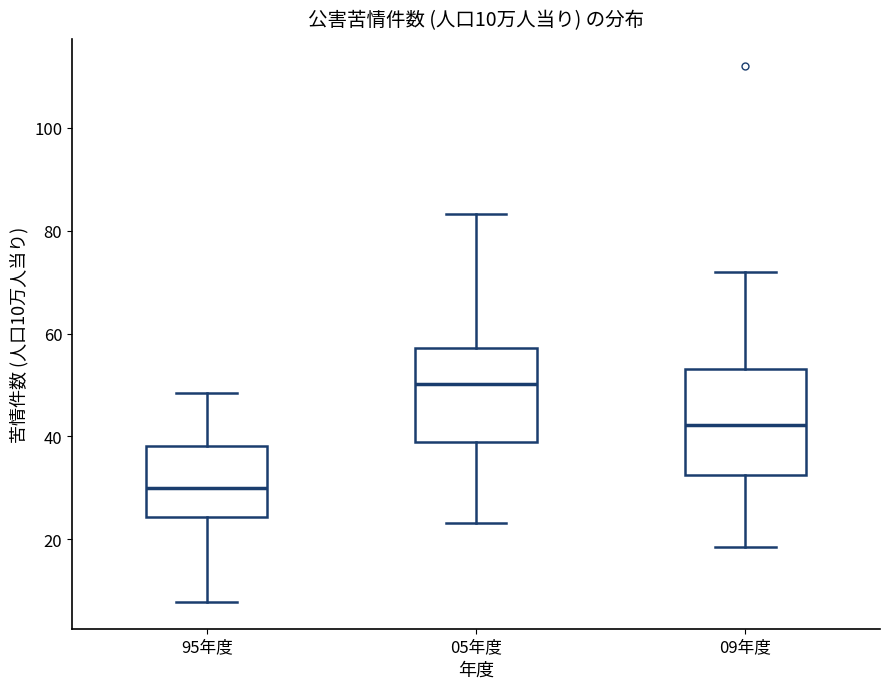

Which box's median line is the highest?

05年度